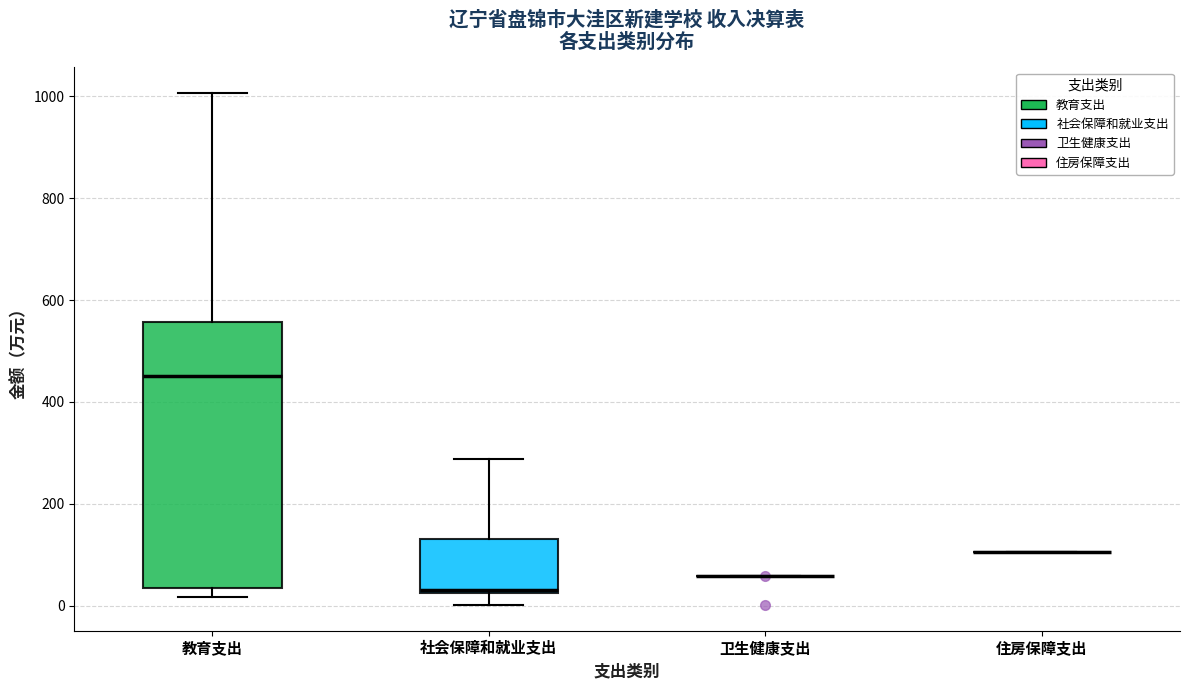

Reading left to right, transcribe this box plot: for each box, give where its median line is, the range the box spans, and where its two whiskers end, as read against the y-axis. The values are not printed on the chart, so give them approximately, as read against the axis.

教育支出: median 460, box 40 to 560, whiskers 20 to 1000
社会保障和就业支出: median 40, box 20 to 140, whiskers 0 to 280
卫生健康支出: box collapsed to a line at 60, whiskers 60 to 60
住房保障支出: box collapsed to a line at 100, whiskers 100 to 100